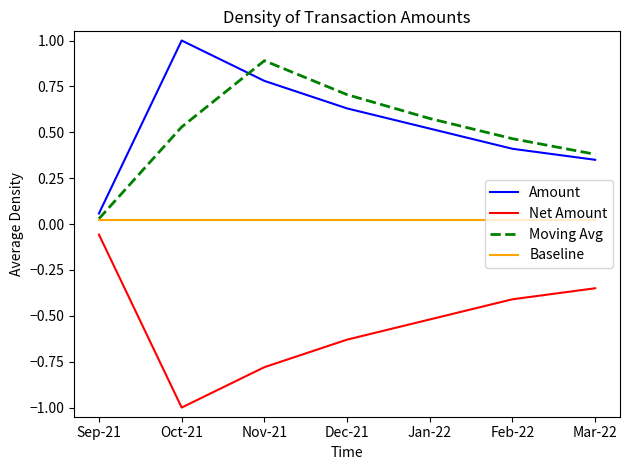

Which series changed the most between Sep-21 and Dec-21?

Moving Avg